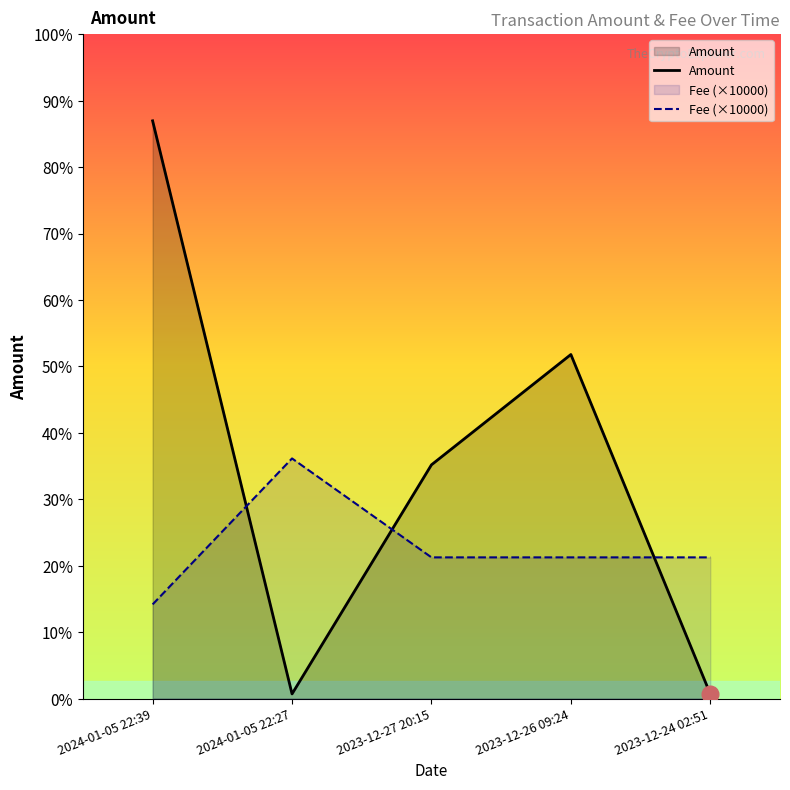

Reading right to left, transcribe all the data shown in this chart.

Amount: 2023-12-24 02:51=99.1	2023-12-26 09:24=7308.2	2023-12-27 20:15=4965.3	2024-01-05 22:27=100.0	2024-01-05 22:39=12270.9
Fee (×10000): 2023-12-24 02:51=3000.0	2023-12-26 09:24=3000.0	2023-12-27 20:15=3000.0	2024-01-05 22:27=5101.0	2024-01-05 22:39=2001.0